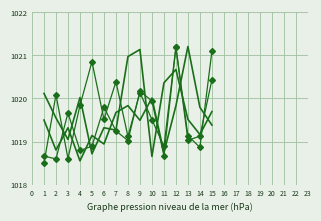

Reading left to right, what are all the values shown in this chart?

A: 1019.5	1018.8	1019.3	1018.6	1019.1	1018.9	1019.7	1019.8	1019.5	1020.0	1018.7	1019.8	1021.2	1019.8	1019.4
B: 1018.5	1020.1	1018.6	1019.8	1020.9	1019.5	1020.4	1019.1	1020.1	1019.5	1018.9	1021.2	1019.1	1018.9	1021.1
A (2): 1018.7	1018.6	1019.7	1018.8	1018.9	1019.8	1019.2	1019.0	1020.2	1019.9	1018.7	1021.2	1019.0	1019.1	1020.4
B (2): 1020.1	1019.5	1019.0	1020.0	1018.7	1019.3	1019.3	1021.0	1021.1	1018.7	1020.4	1020.7	1019.5	1019.2	1019.7